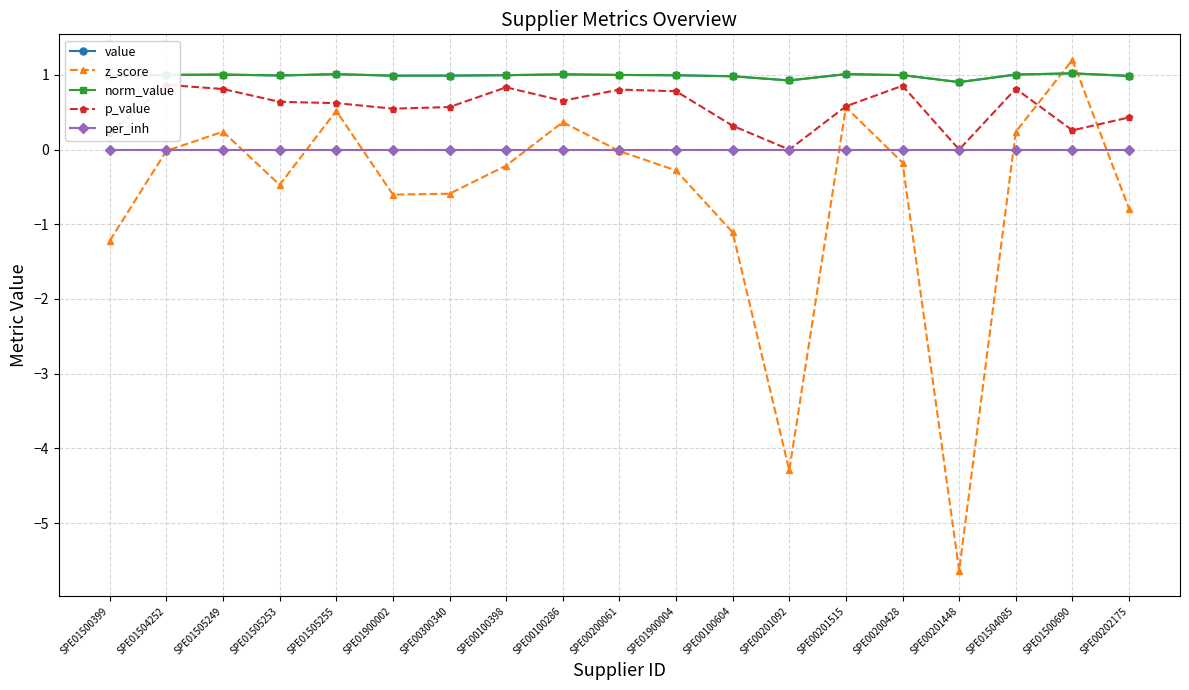

Which series changed the most between SPE01500399 and SPE00100398?

z_score